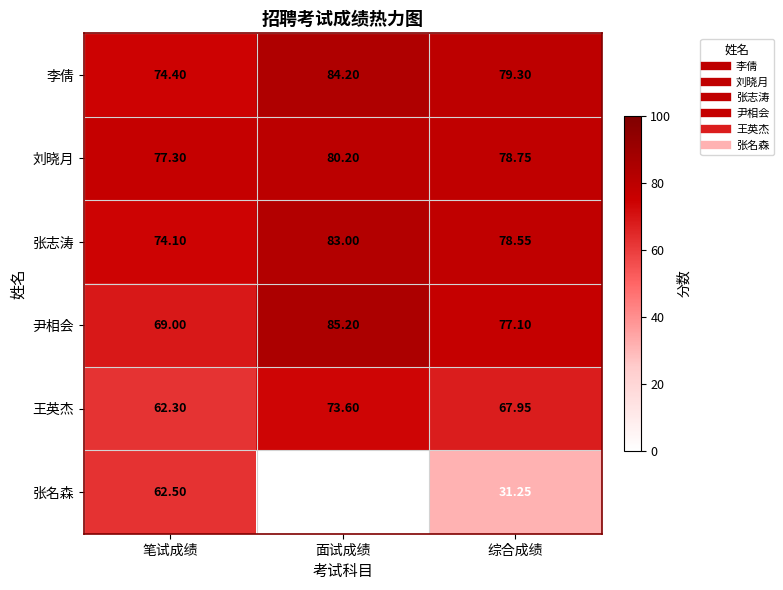

At which label does 刘晓月 first exceed 78?

面试成绩